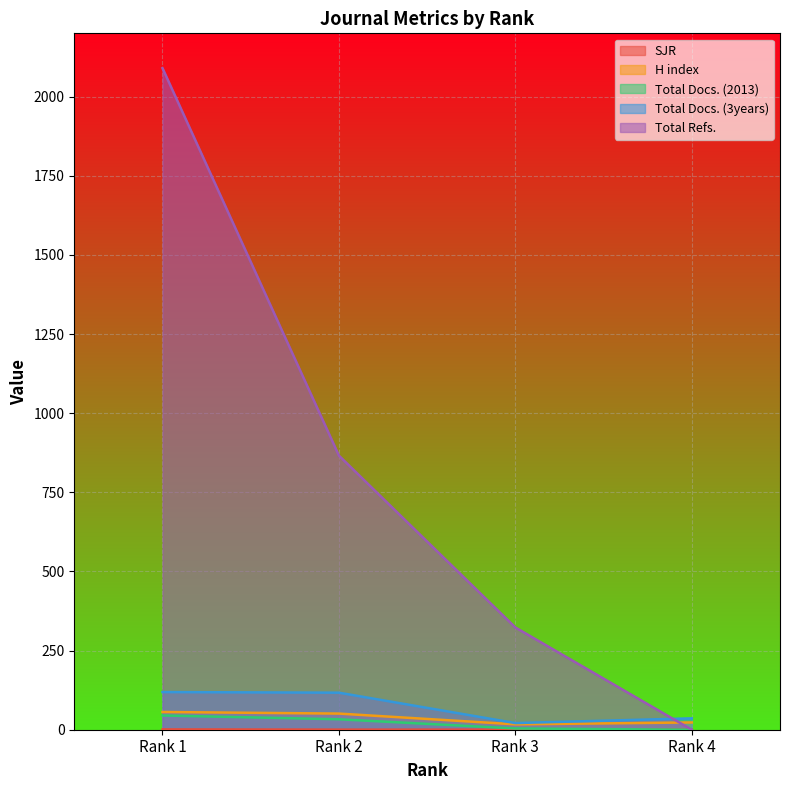

How many data points in Total Refs. are less than 866?

2